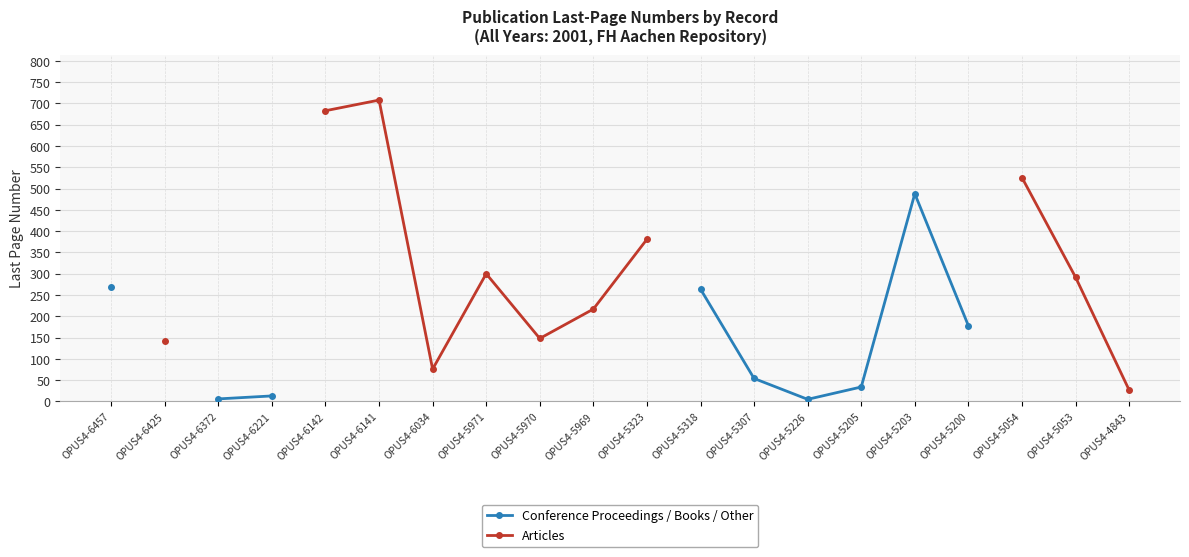

What are all the series names shown in the legend?

Conference Proceedings / Books / Other, Articles